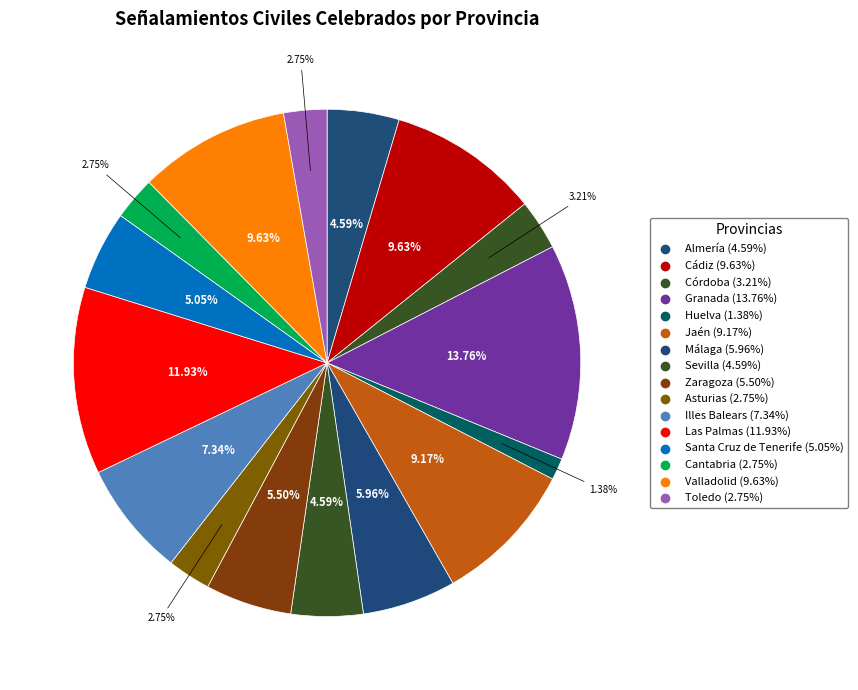

How many slices are in this pie chart?

16